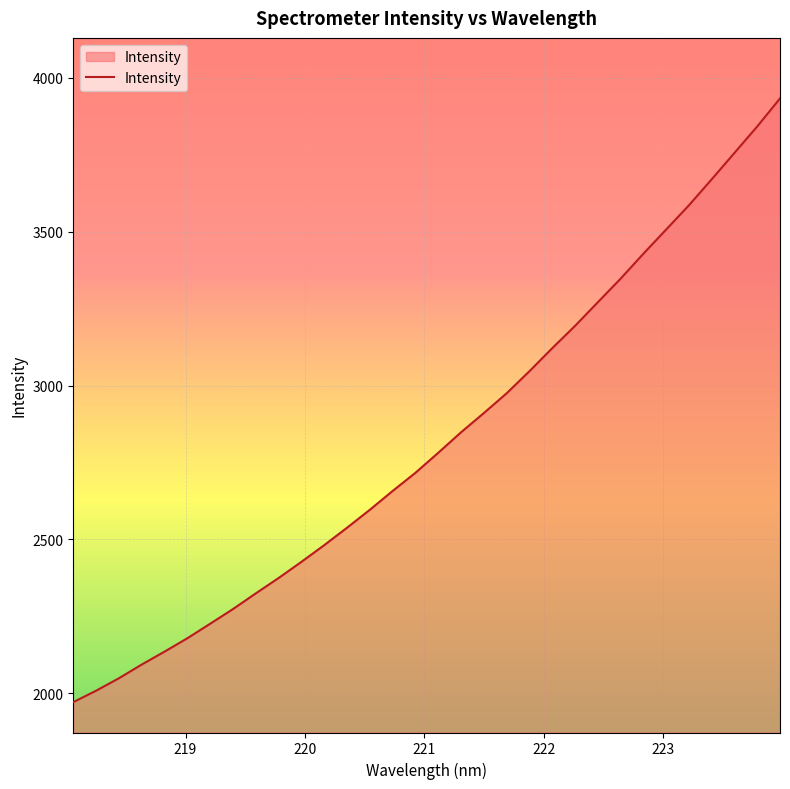

What is the difference between the maximum and minimum values?

1960.4